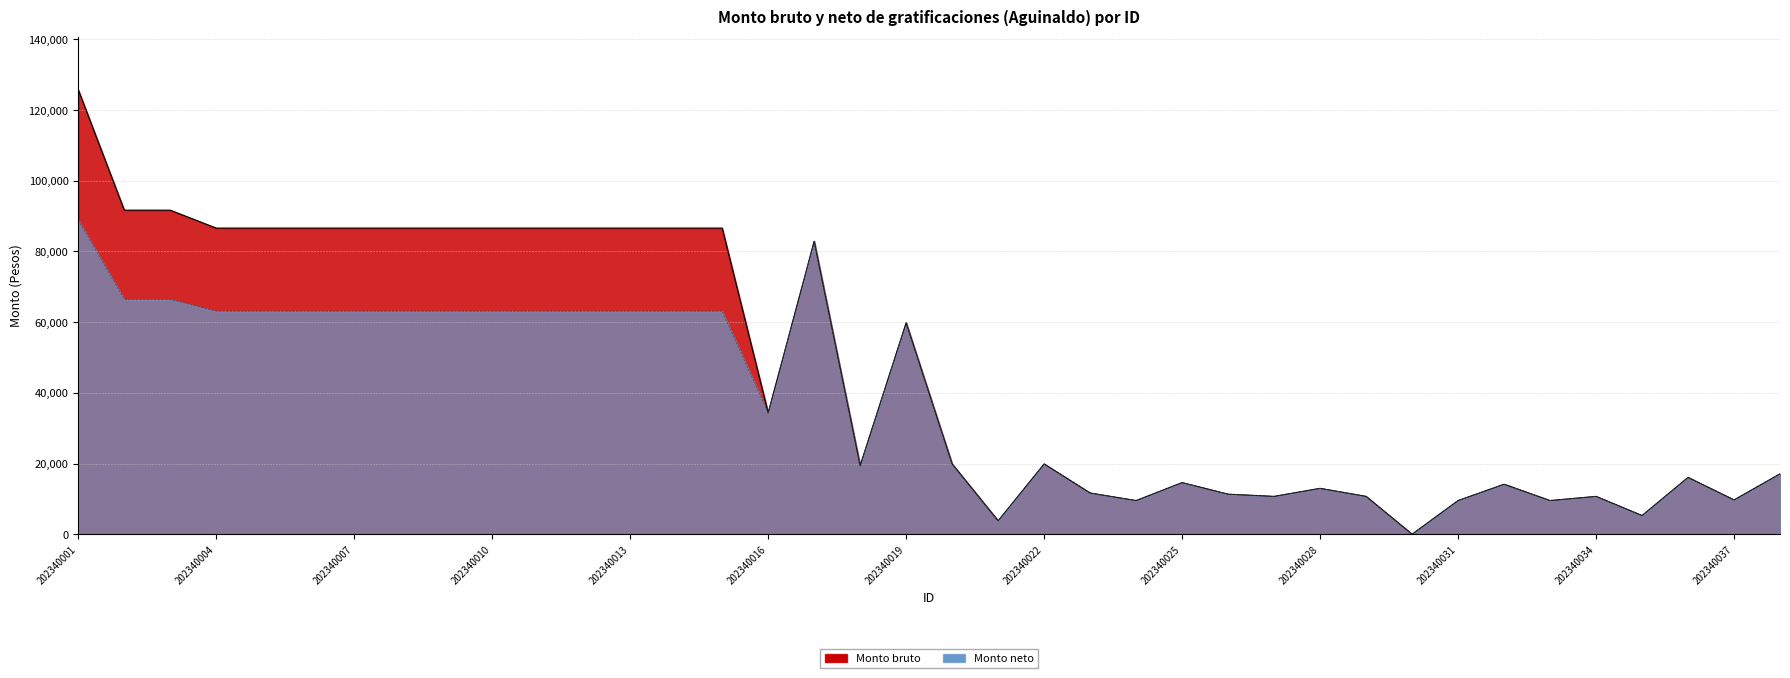

Rank the series by their maximum value, from lowest to highest.

Monto neto, Monto bruto